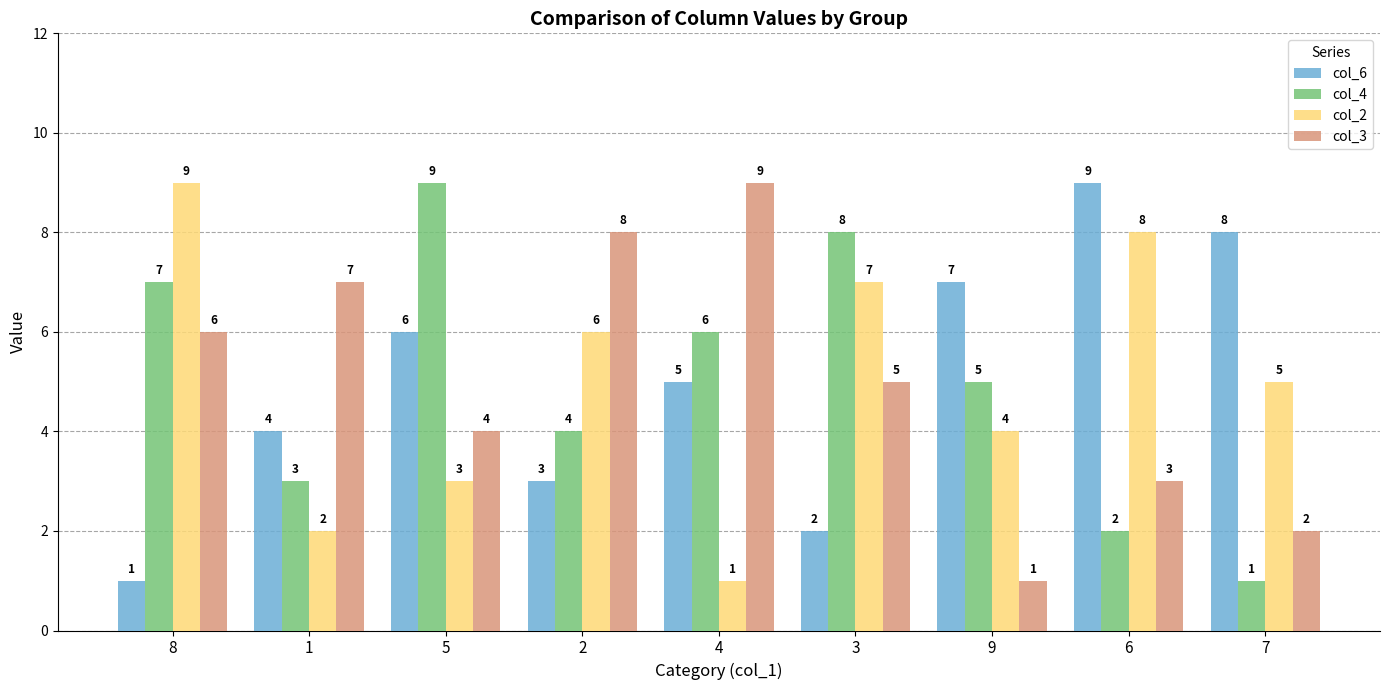

What is the total value across all series at 2?

21